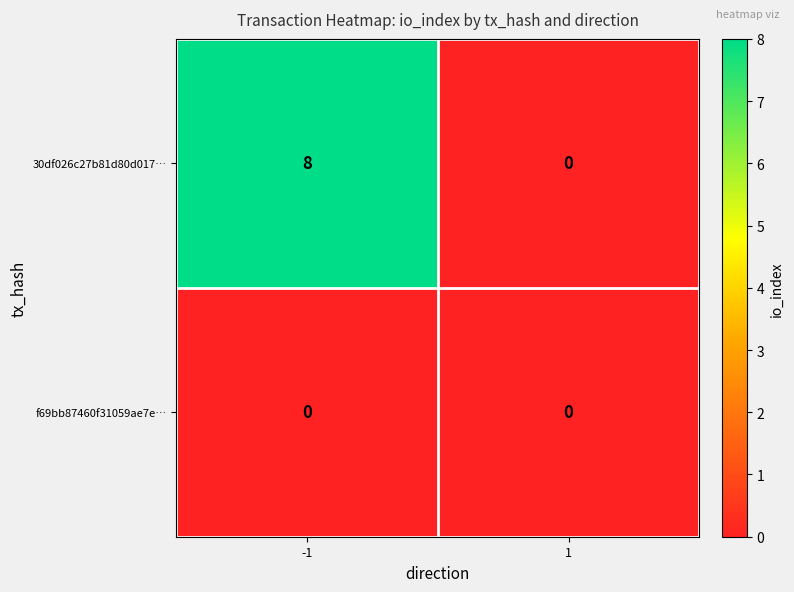

Reading left to right, list all the values displayed in this chart.

30df026c27b81d80d017…: 8	0
f69bb87460f31059ae7e…: 0	0